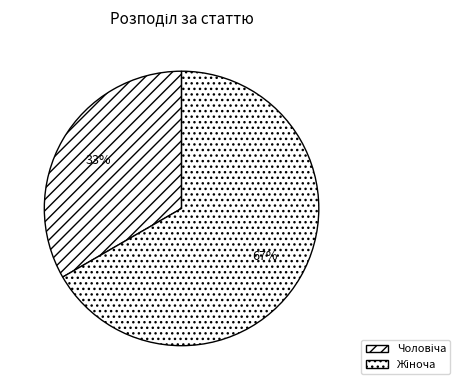

What percentage is the Чоловіча slice, to the nearest percent?

33%